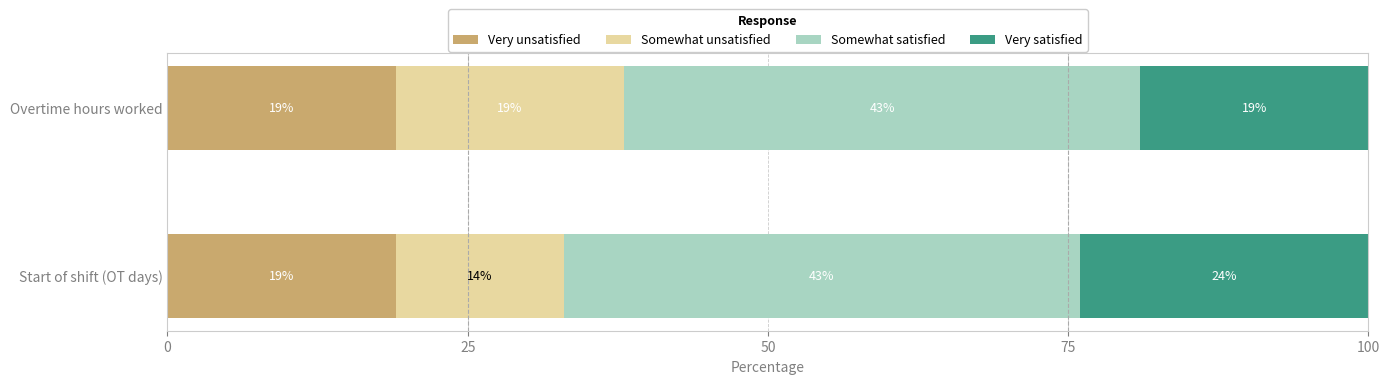

What is the lowest value of the Very unsatisfied series?

19